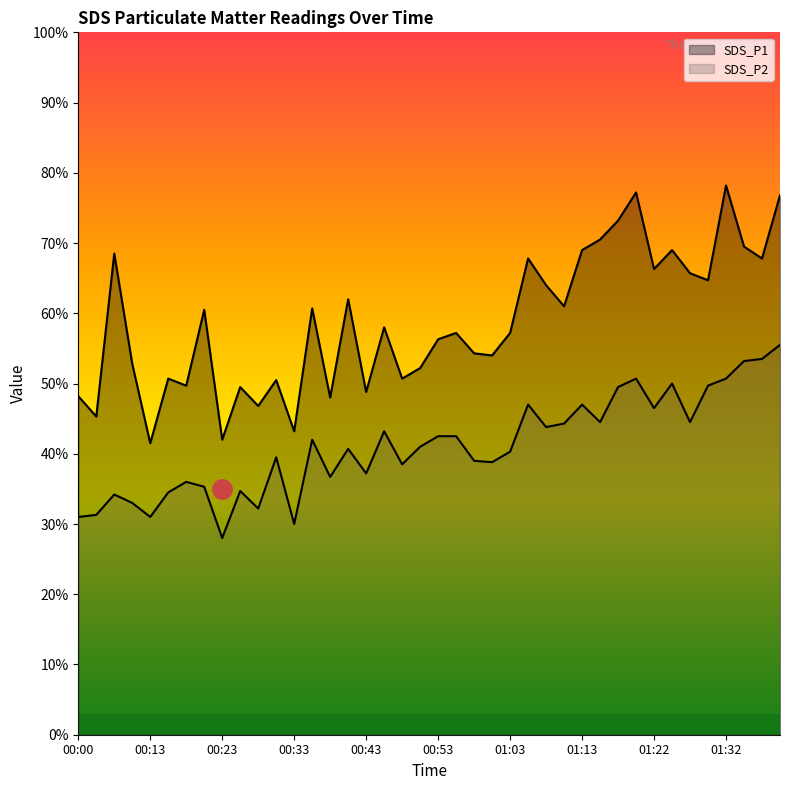

How many data points does each series have?

40